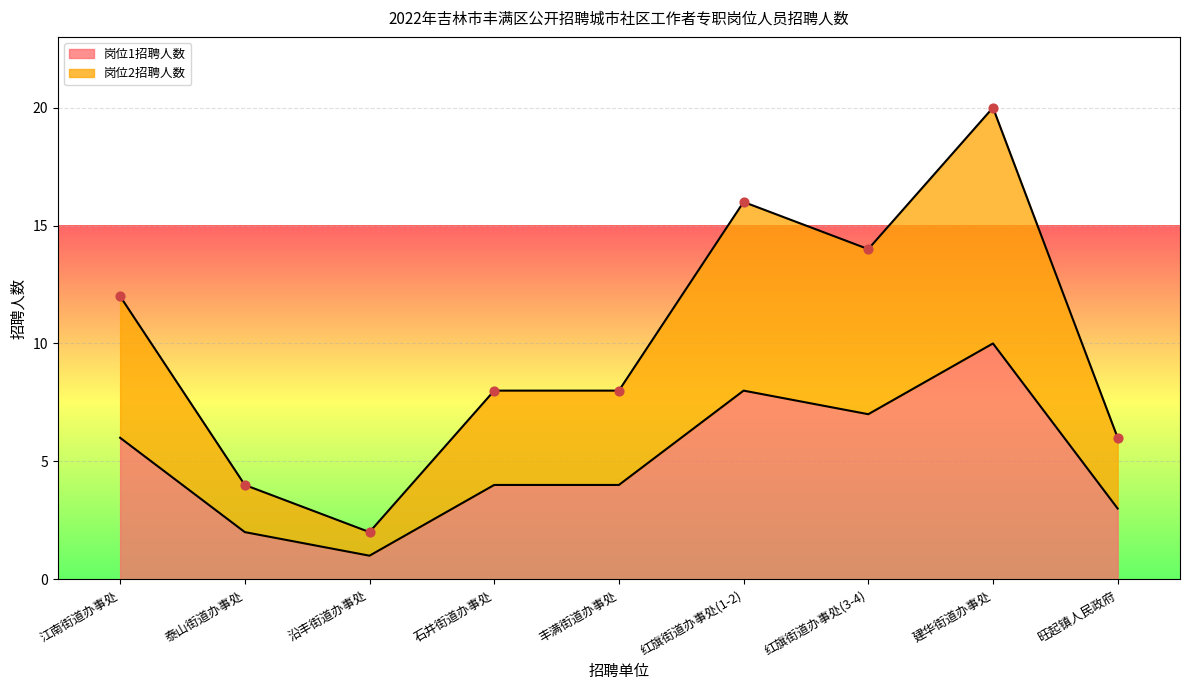

Which series reaches the maximum Y coordinate?

岗位2招聘人数